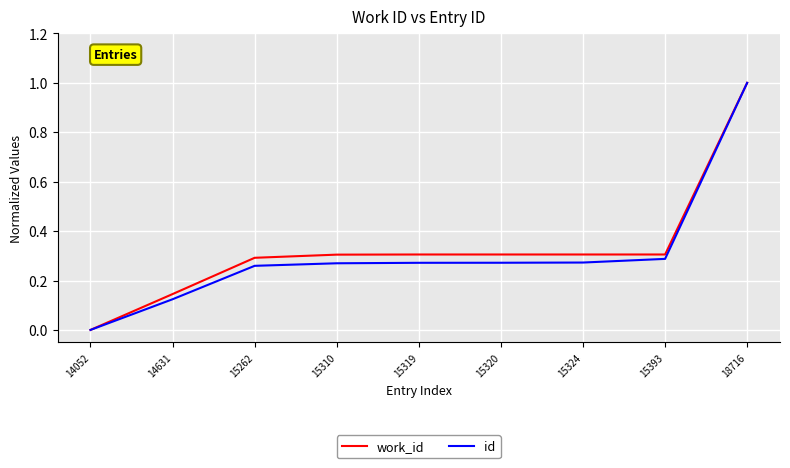

The value of work_id at 15393 is 0.3. True or false?

True